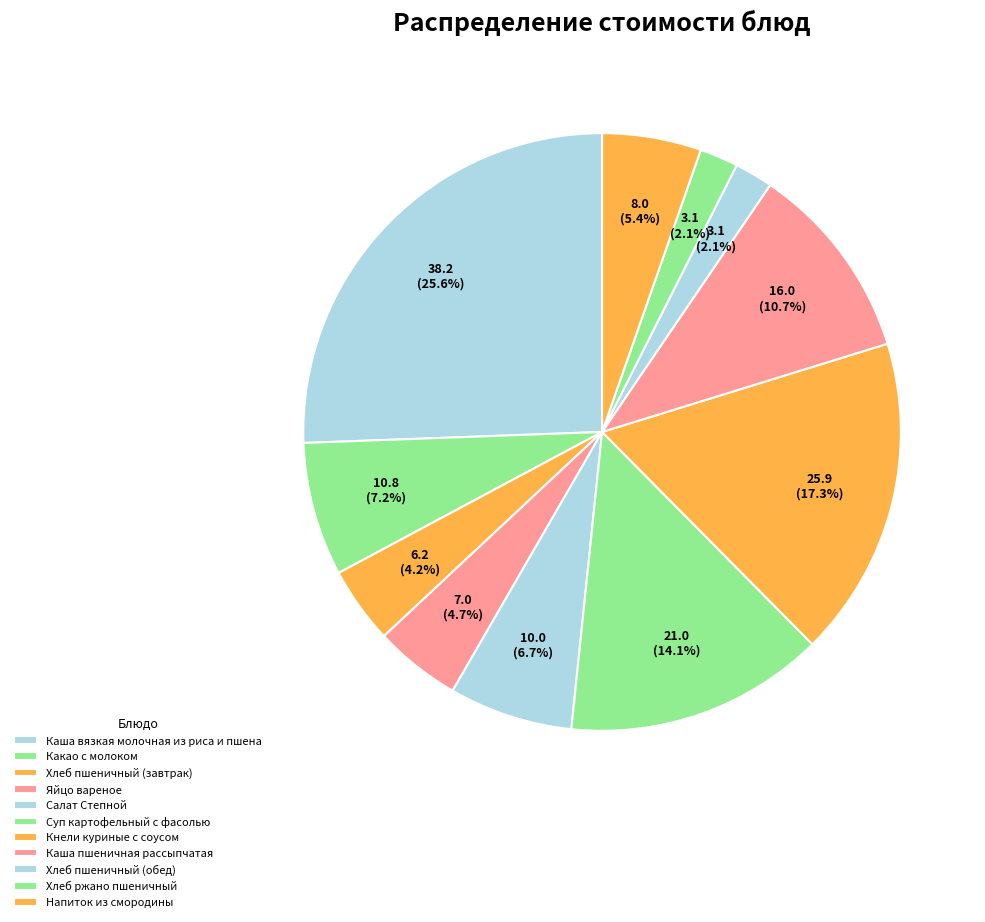

Count the number of slices in the pie.

11